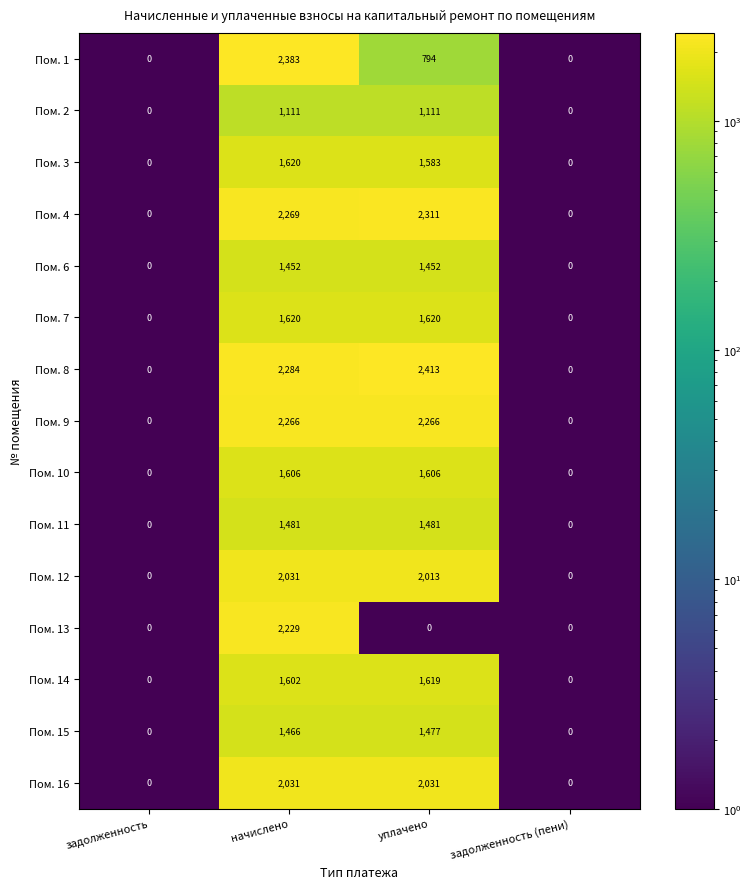

Which label corresponds to the largest value in the chart?

уплачено